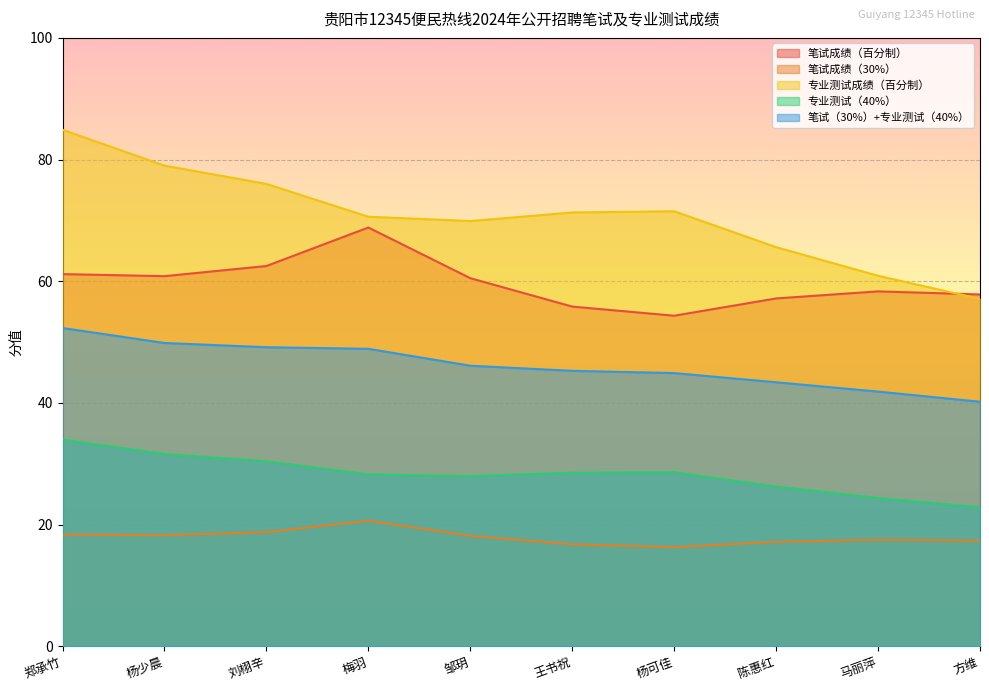

How many lines are shown in the chart?

5